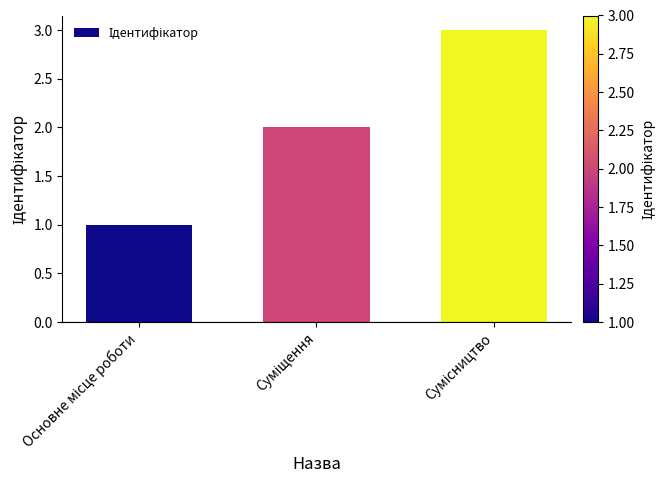

What is the sum of all values?

6